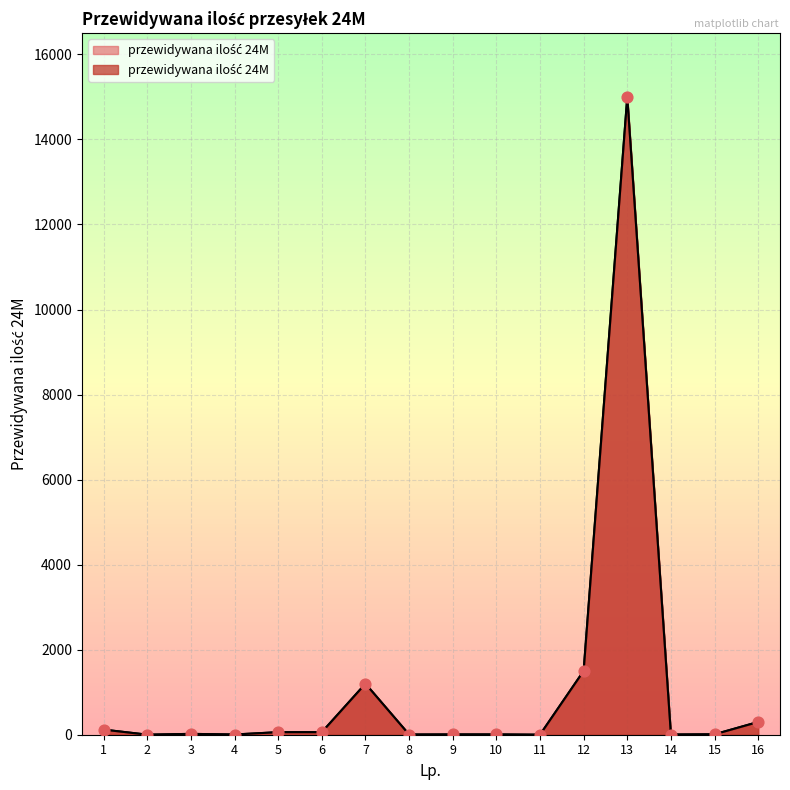

Which has a higher value, 11 or 16?

16